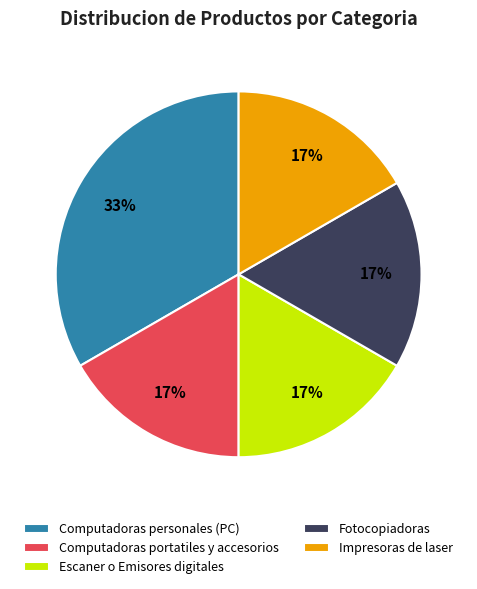

The Computadoras portatiles y accesorios slice represents 17% of the pie. True or false?

True